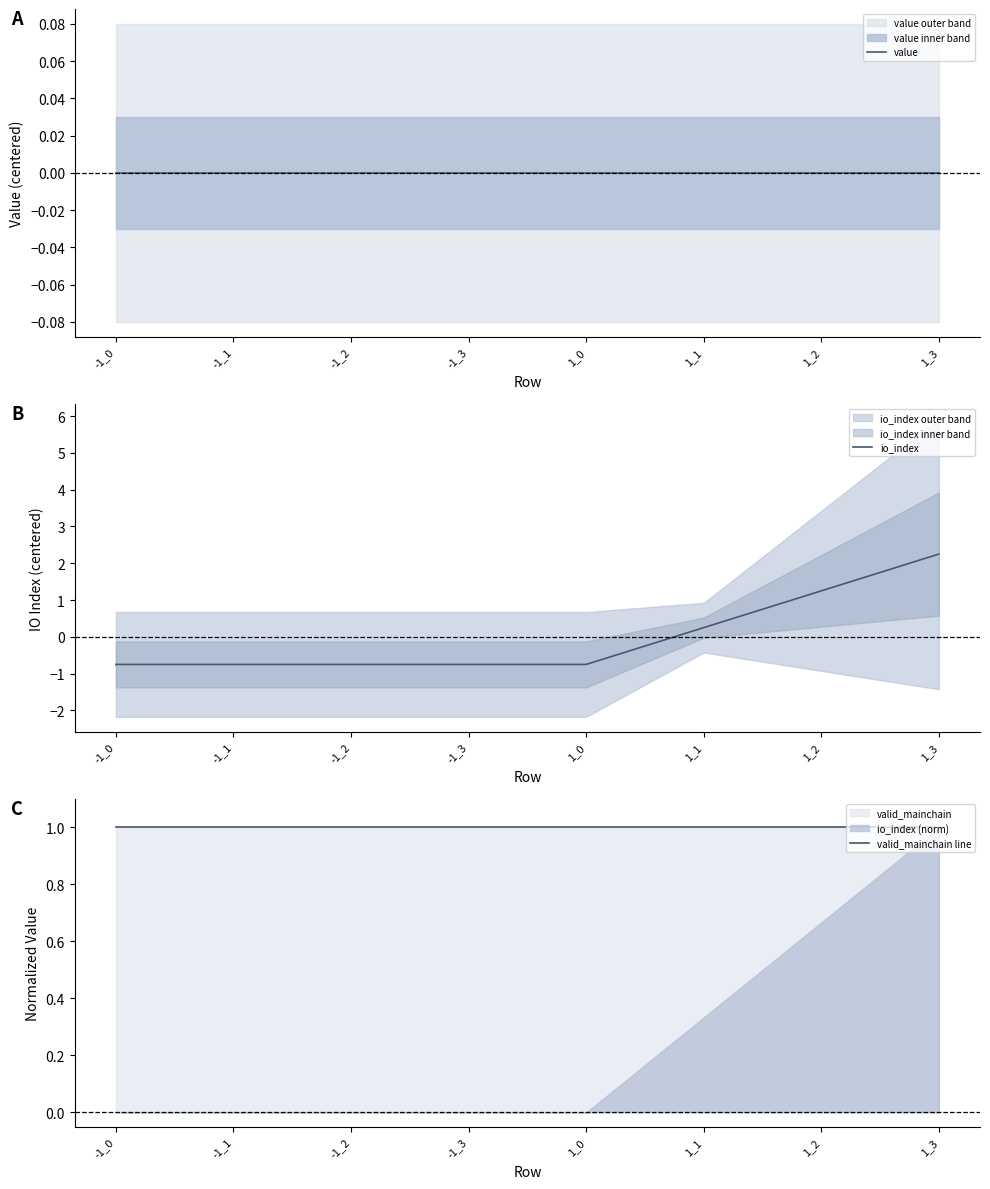

What is the maximum value for valid_mainchain line?

1.0